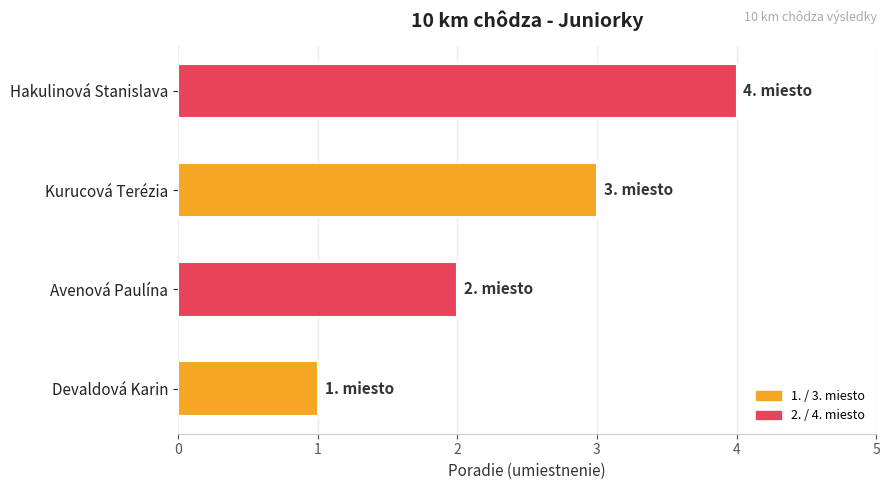

List the labels in order of value, largest first.

Hakulinová Stanislava, Kurucová Terézia, Avenová Paulína, Devaldová Karin